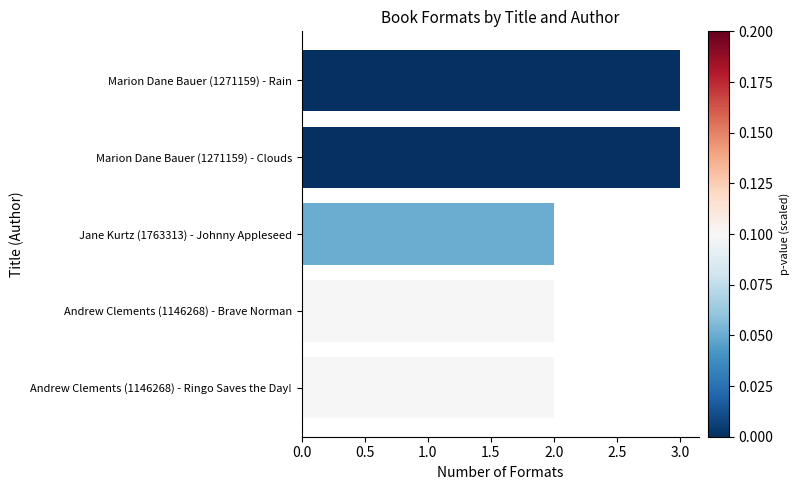

What is the sum of the values at Jane Kurtz (1763313) - Johnny Appleseed and Marion Dane Bauer (1271159) - Rain?

5